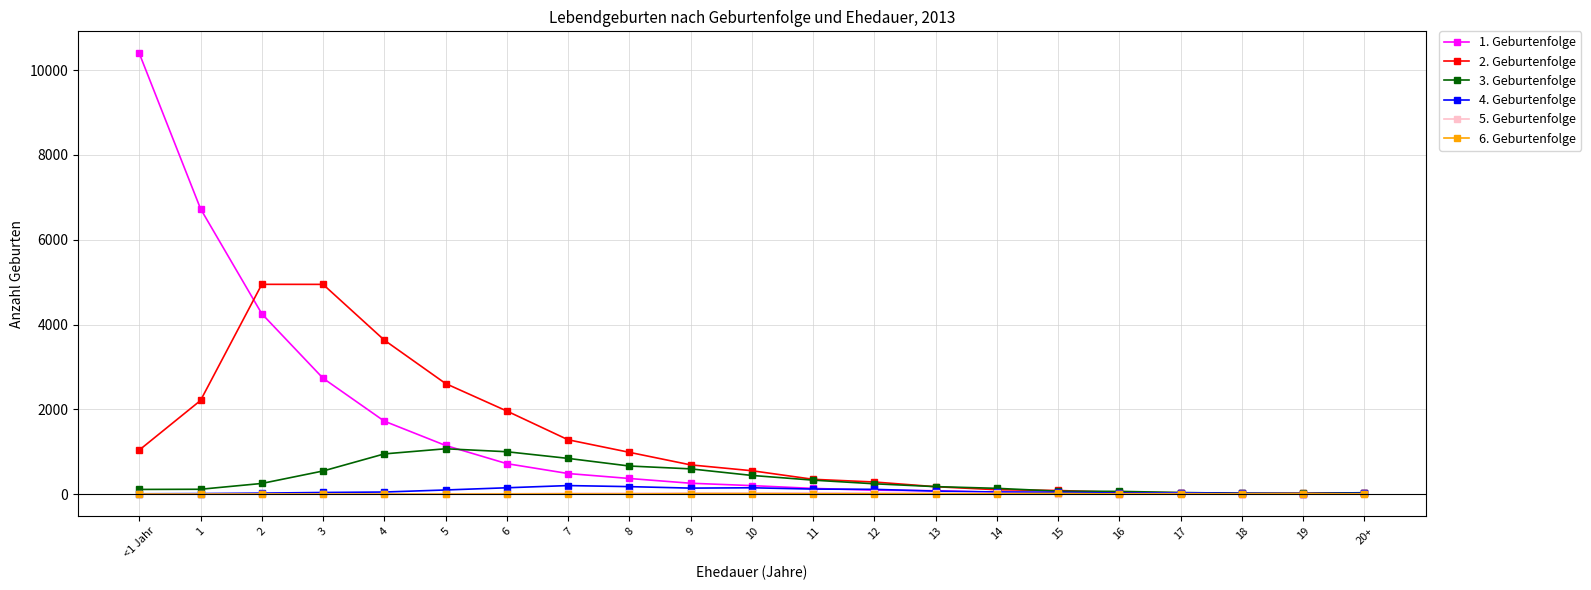

What is the total value across all series at 5?

4937